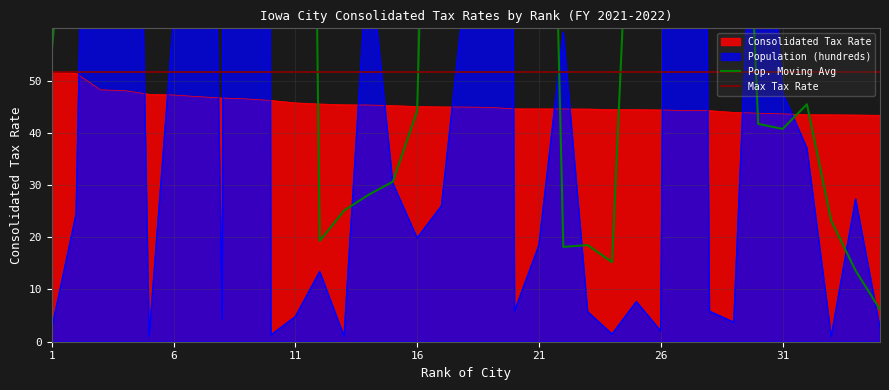

What is the difference between the highest and lowest values at 23?

38.8